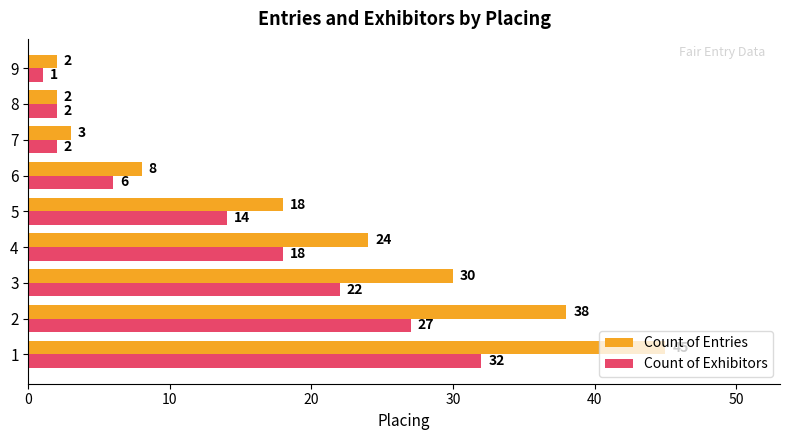

Which series changed the most between 4 and 8?

Count of Entries